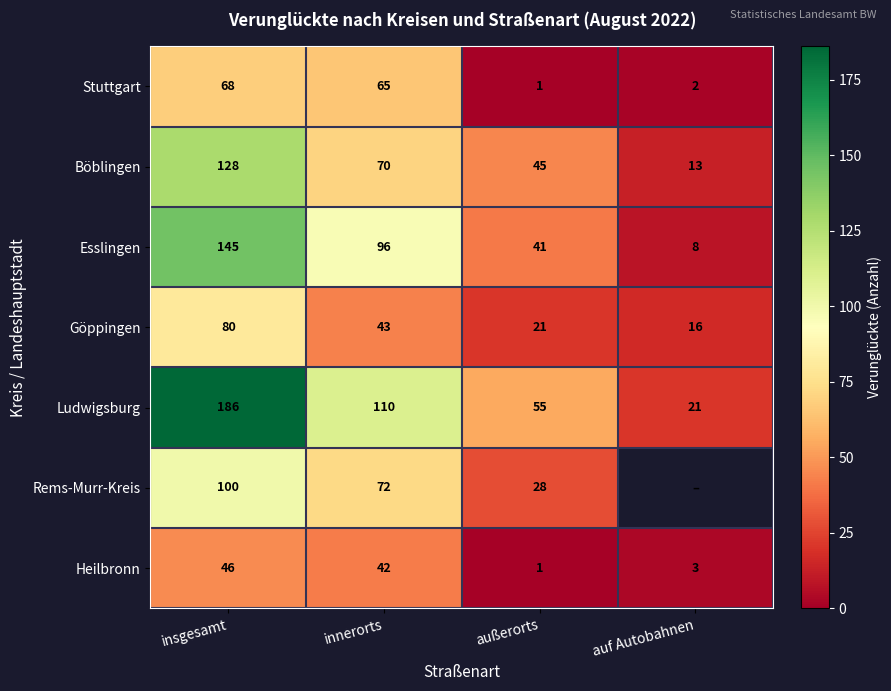

How many data points in Ludwigsburg are less than 110?

2